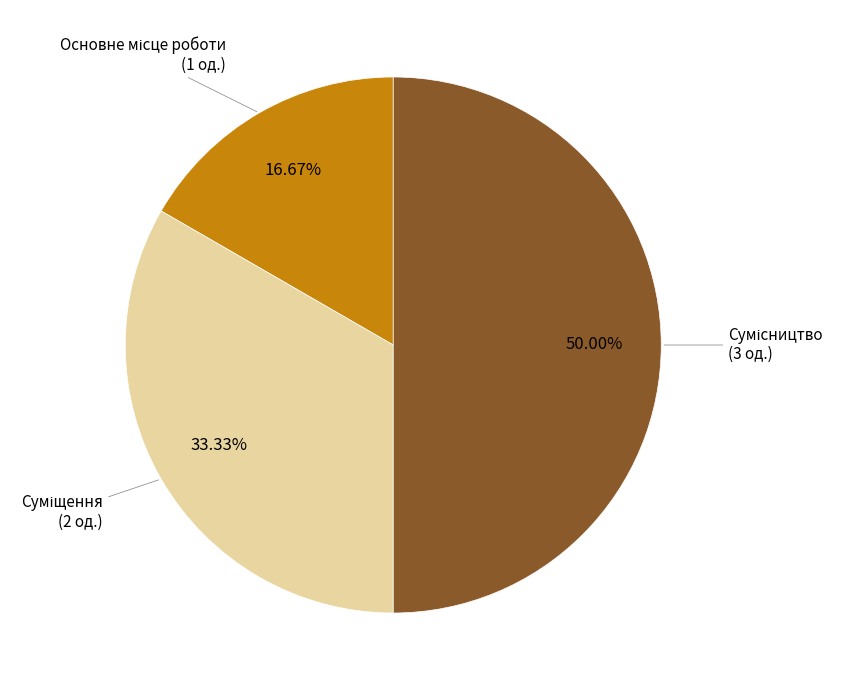

Rank the categories by value from highest to lowest.

Сумісництво, Суміщення, Основне місце роботи